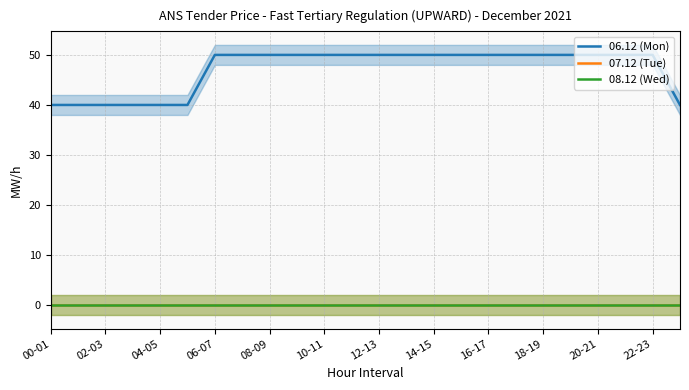

True or false: 08.12 (Wed) has a value of 0 at 08-09.

True